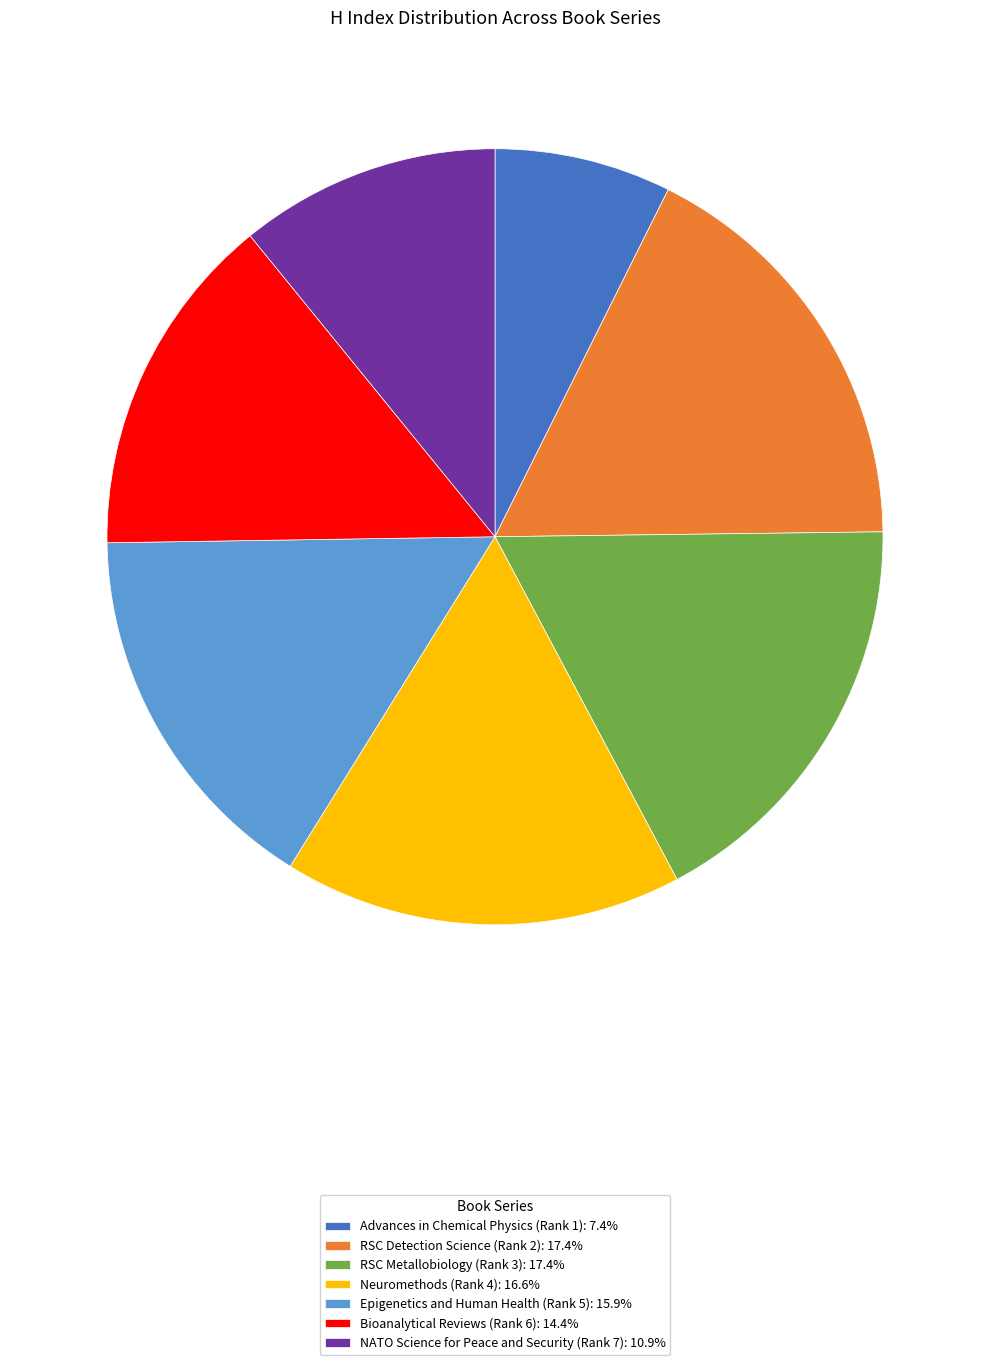

Does Advances in Chemical Physics (Rank 1) account for over 50% of the chart?

No